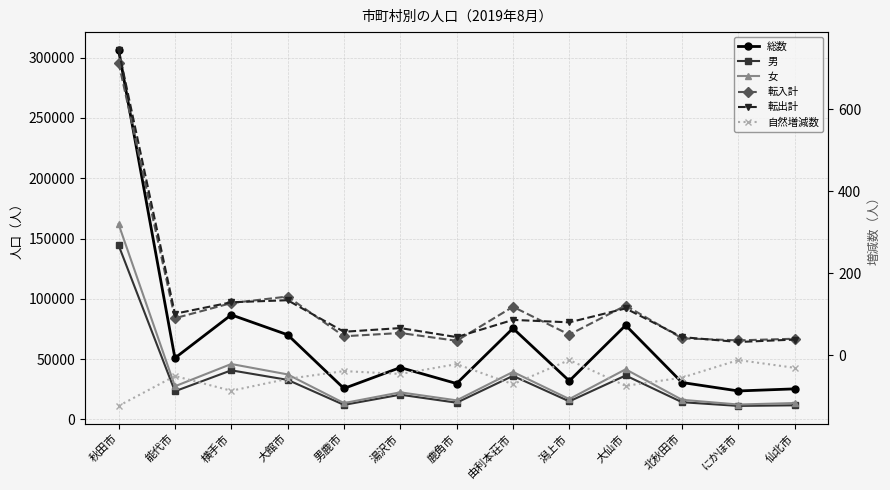

How many lines are shown in the chart?

6